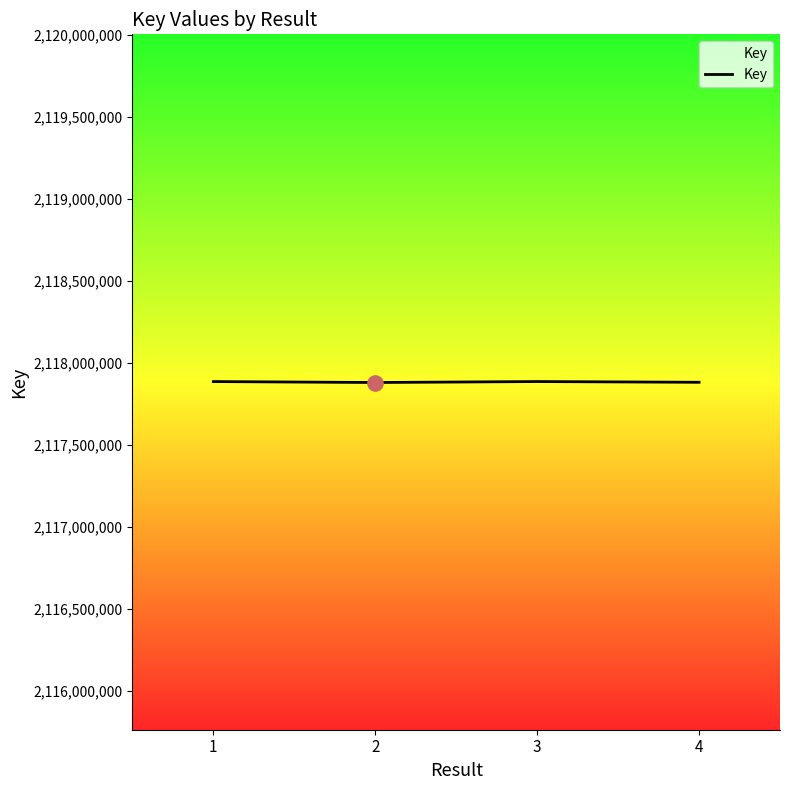

What is the change in value from 1 to 3?

+106